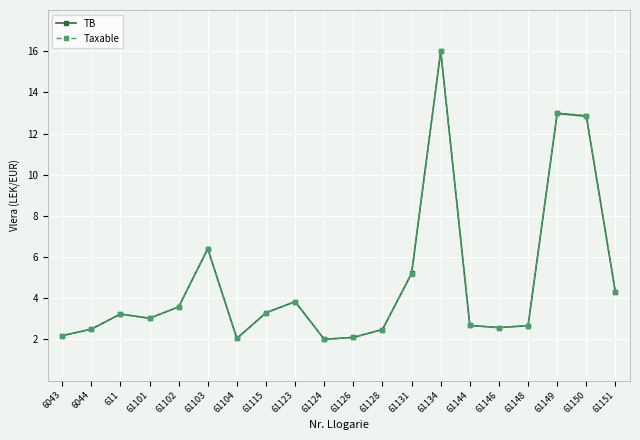

What is the label of the 4th point from the right?

61148